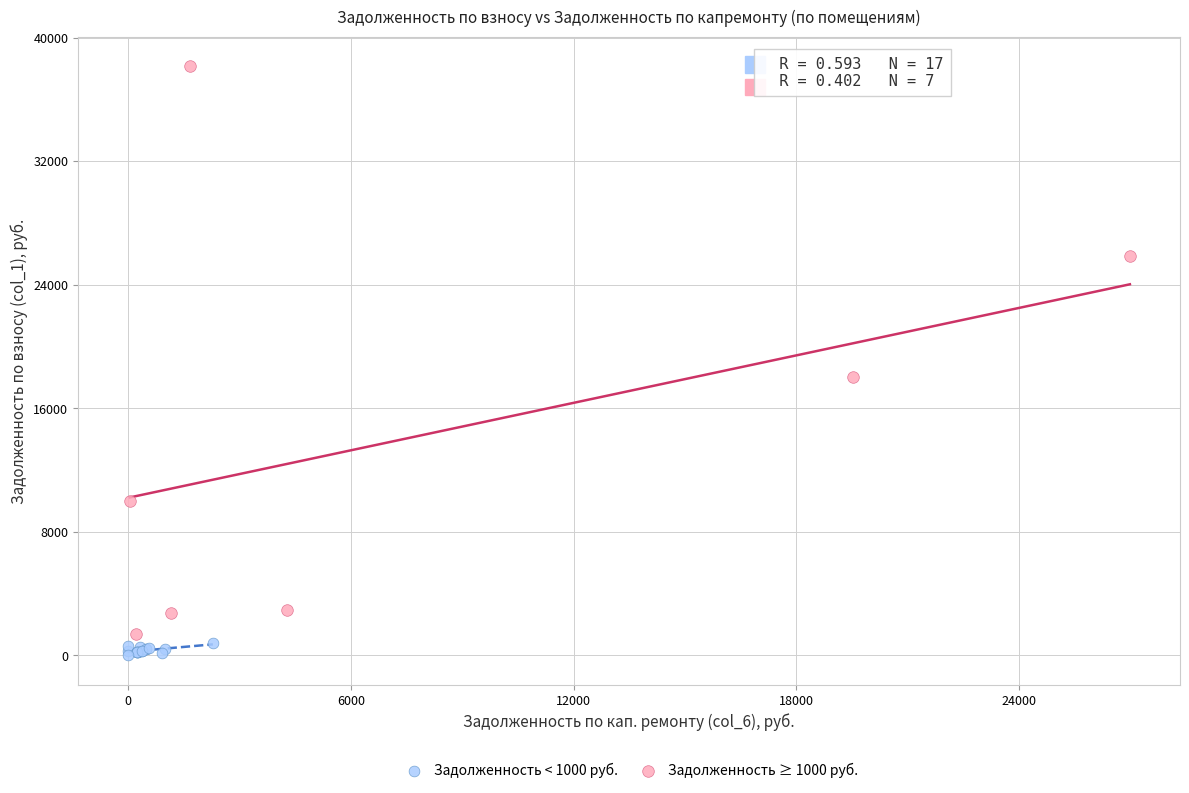

Which series reaches the maximum Y coordinate?

Задолженность ≥ 1000 руб.